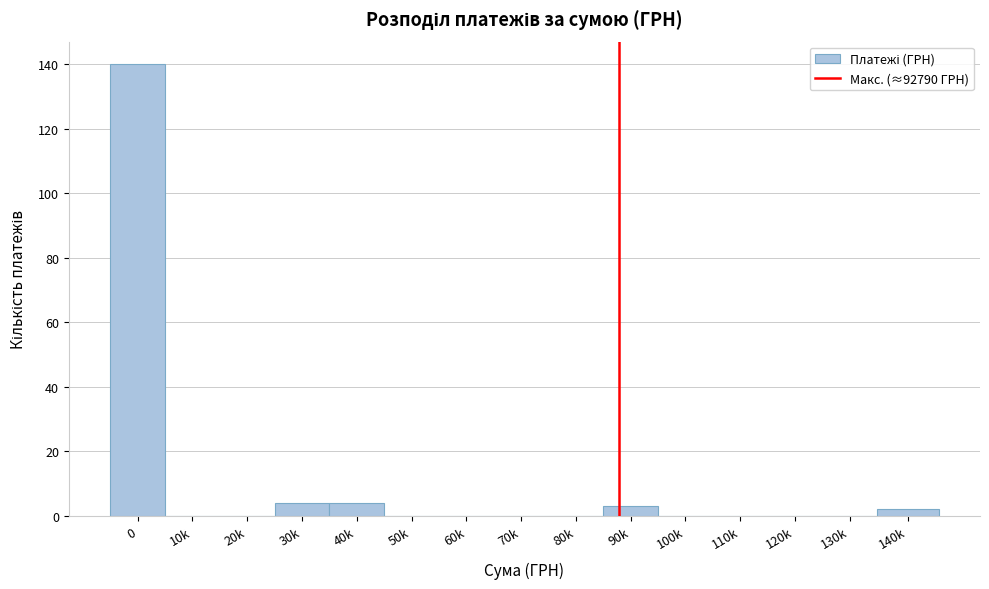

Reading right to left, what are all the values shown in this chart?

140k=2	130k=0	120k=0	110k=0	100k=0	90k=3	80k=0	70k=0	60k=0	50k=0	40k=4	30k=4	20k=0	10k=0	0=140